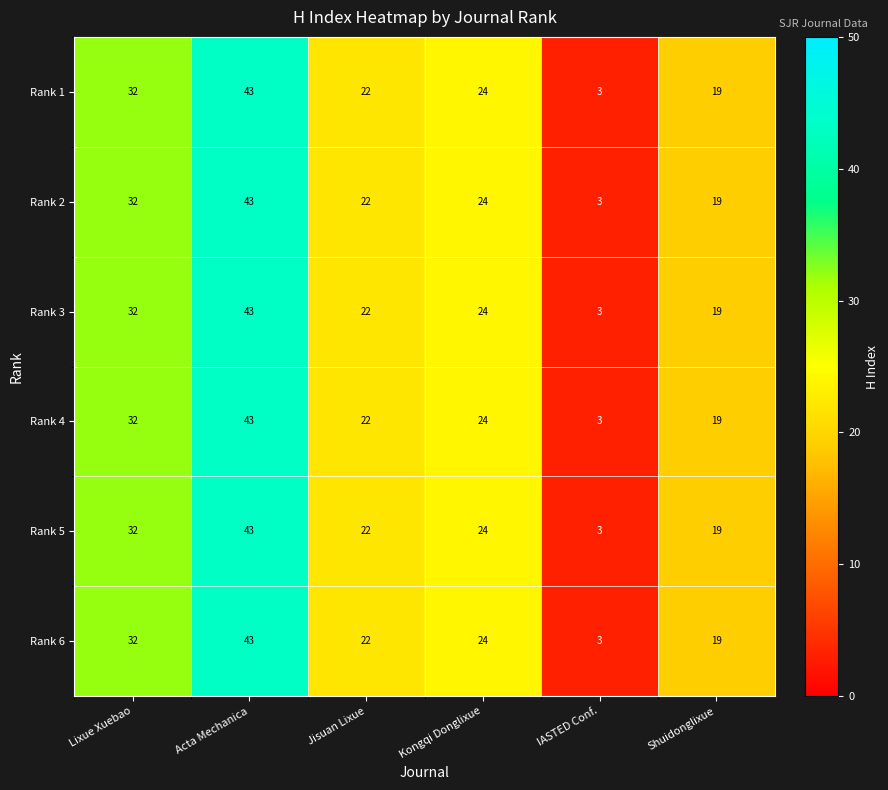

Rank the categories by Rank 2 value from highest to lowest.

Acta Mechanica, Lixue Xuebao, Kongqi Donglixue, Jisuan Lixue, Shuidonglixue, IASTED Conf.